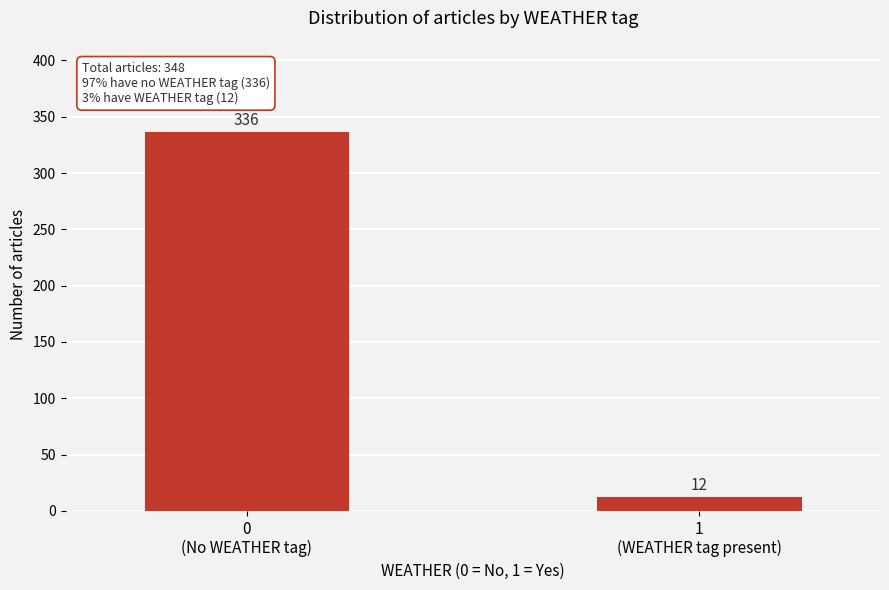

Reading left to right, transcribe all the data shown in this chart.

336	12